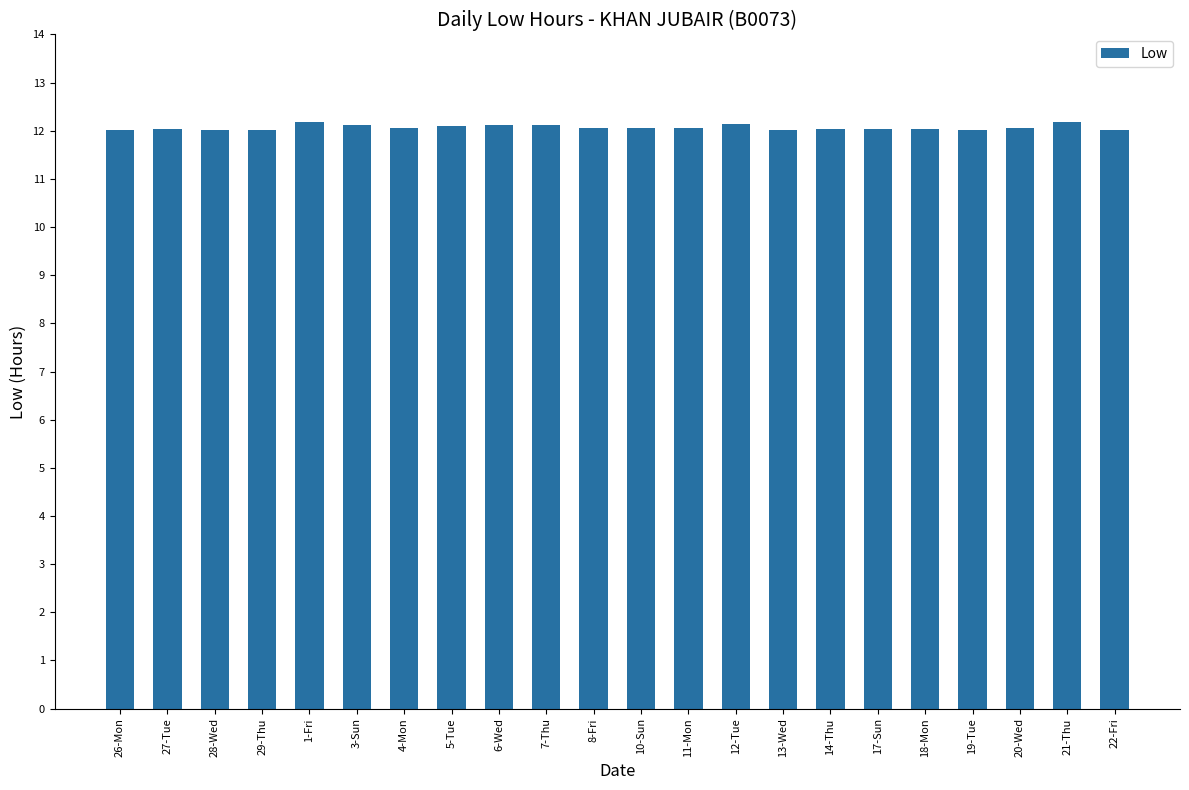

What is the change in value from 5-Tue to 22-Fri?

-0.1